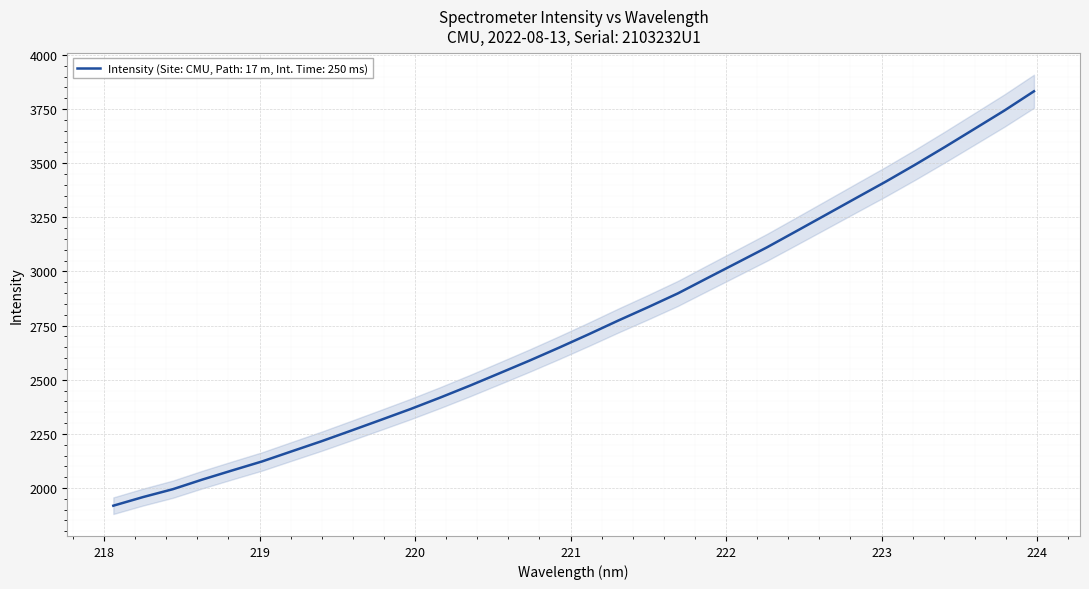

List the labels in order of value, smallest first.

218.0596, 218.2508, 218.442, 218.6332, 218.8244, 219.0156, 219.2067, 219.3979, 219.589, 219.7801, 219.9712, 220.1623, 220.3533, 220.5444, 220.7354, 220.9264, 221.1174, 221.3083, 221.4993, 221.6902, 221.8812, 222.0721, 222.263, 222.4538, 222.6447, 222.8355, 223.0264, 223.2172, 223.408, 223.5987, 223.7895, 223.9802